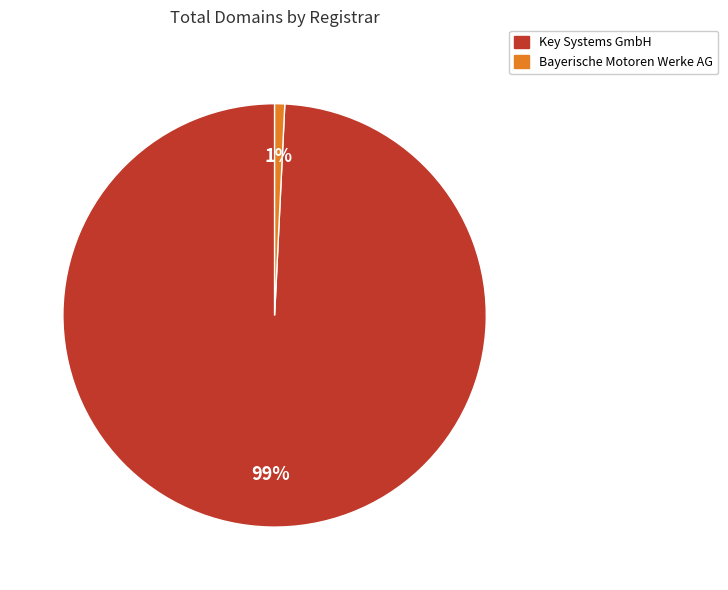

Is it true that Key Systems GmbH is 84% of the pie?

False